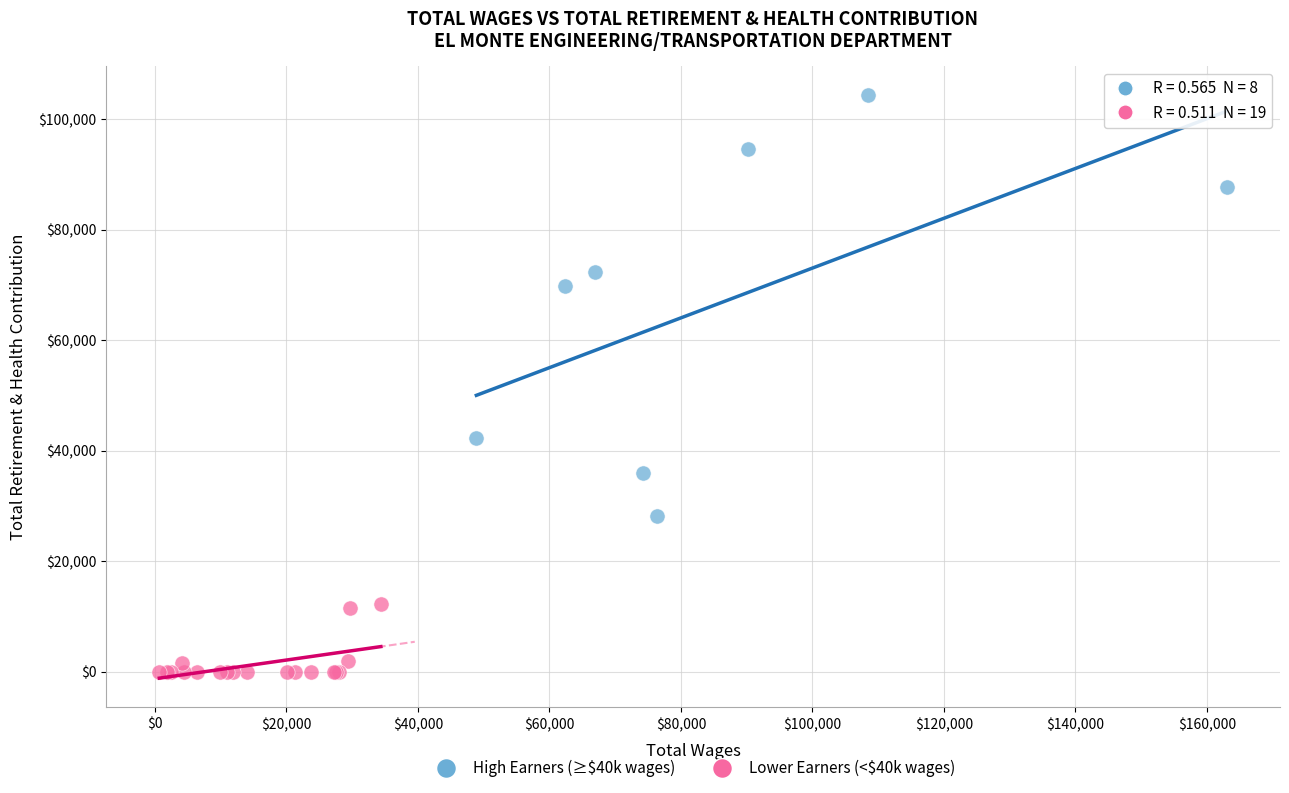

Which series has the widest spread of Y values?

High Earners (≥$40k wages)